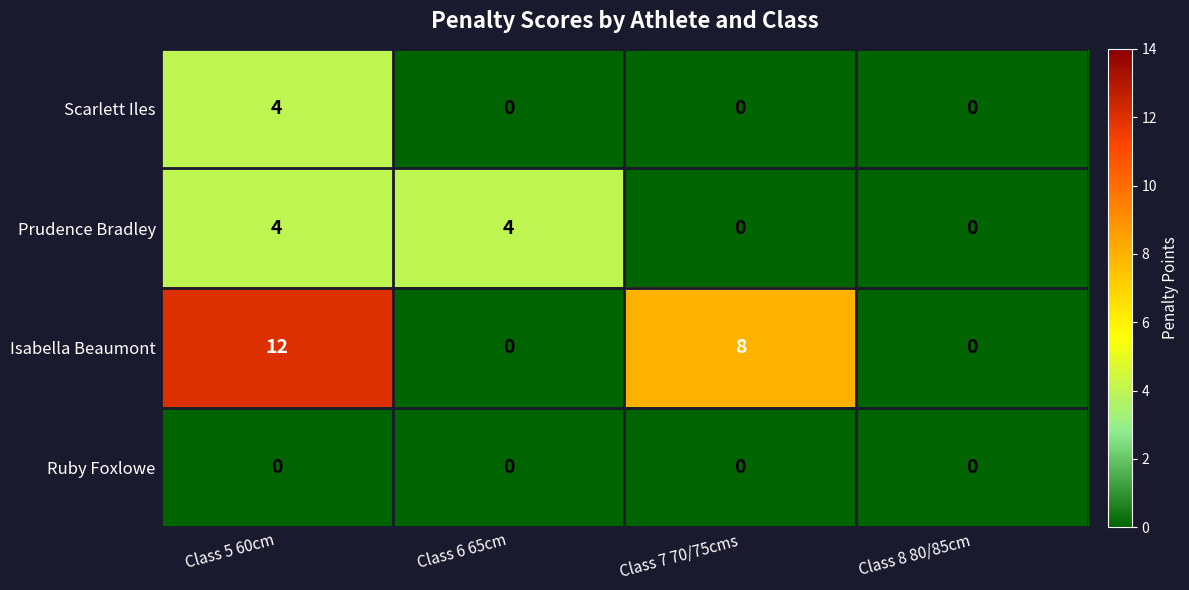

True or false: Isabella Beaumont has a value of 2 at Class 7 70/75cms.

False